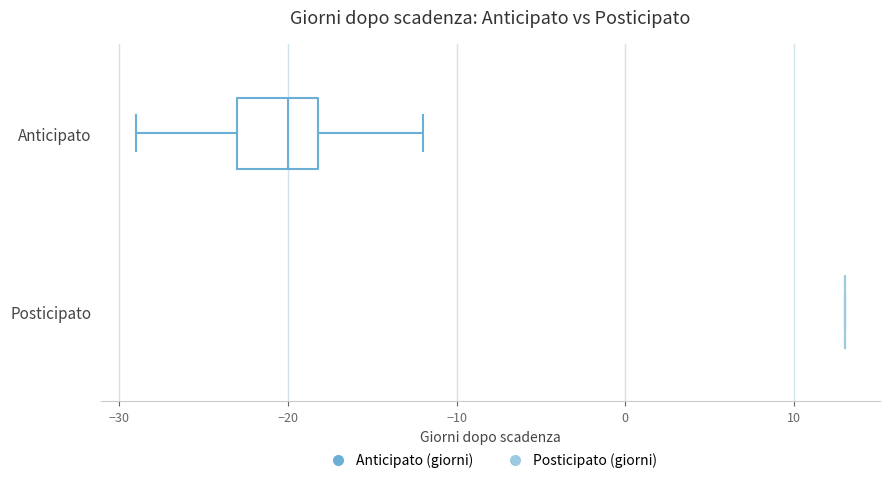

Reading bottom to top, transcribe this box plot: for each box, give where its median line is, the range the box spans, and where its two whiskers end, as read against the x-axis. The values are not printed on the chart, so give them approximately, as read against the axis.

Posticipato: box collapsed to a line at 13, whiskers 13 to 13
Anticipato: median -20, box -23 to -18, whiskers -29 to -12